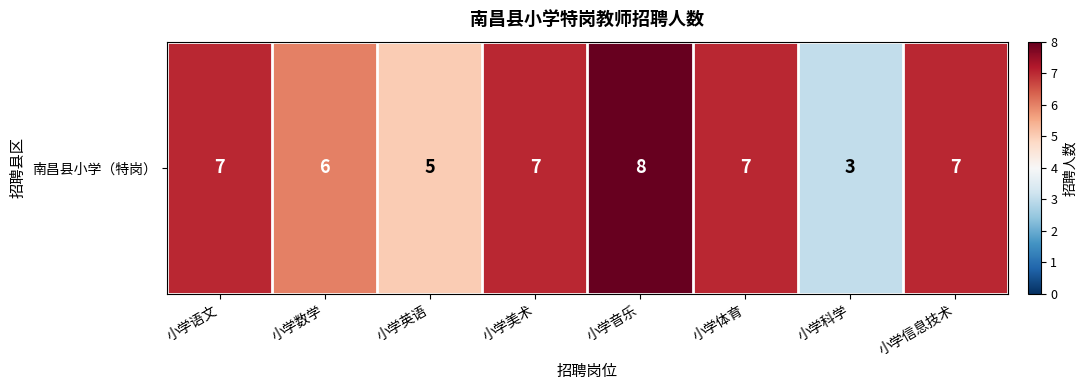

The chart shows a value of 12 at 小学信息技术. True or false?

False